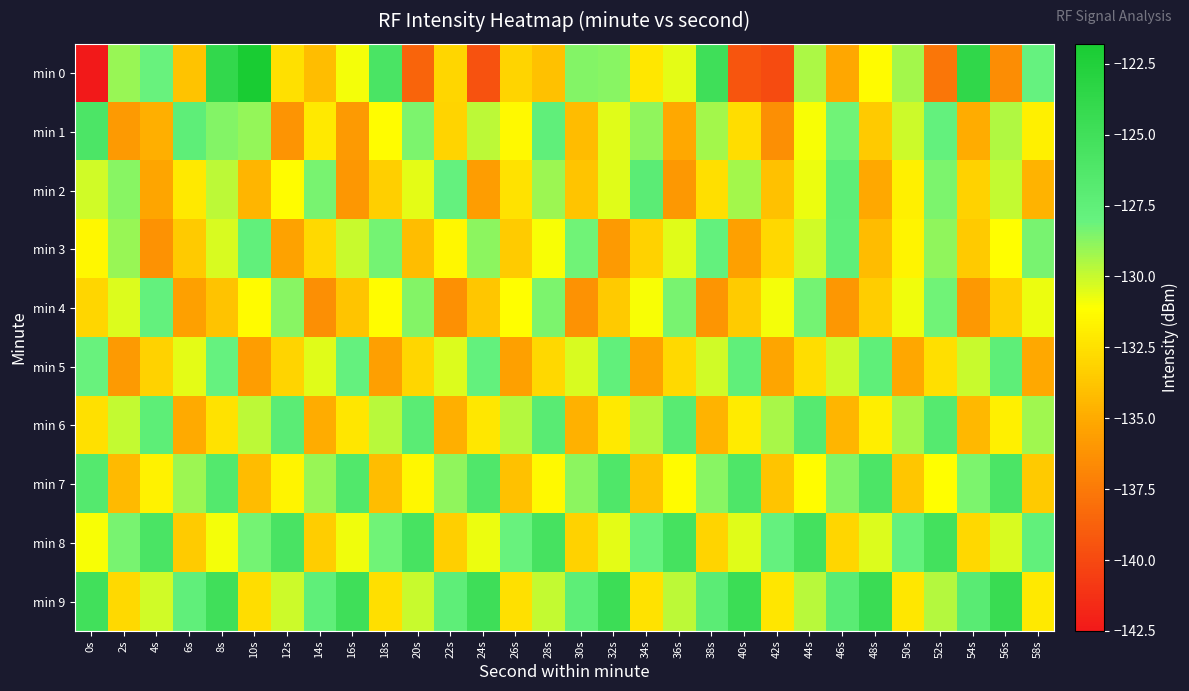

What is the total value across all series at 26s?

-1321.1